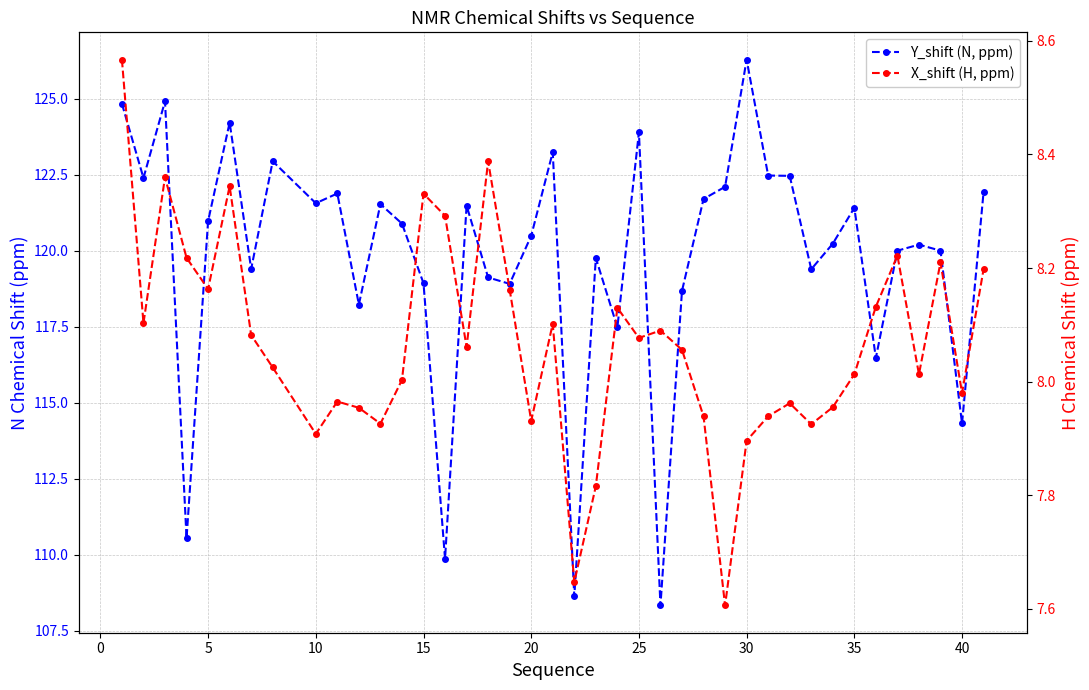

Does the chart have visible grid lines?

Yes